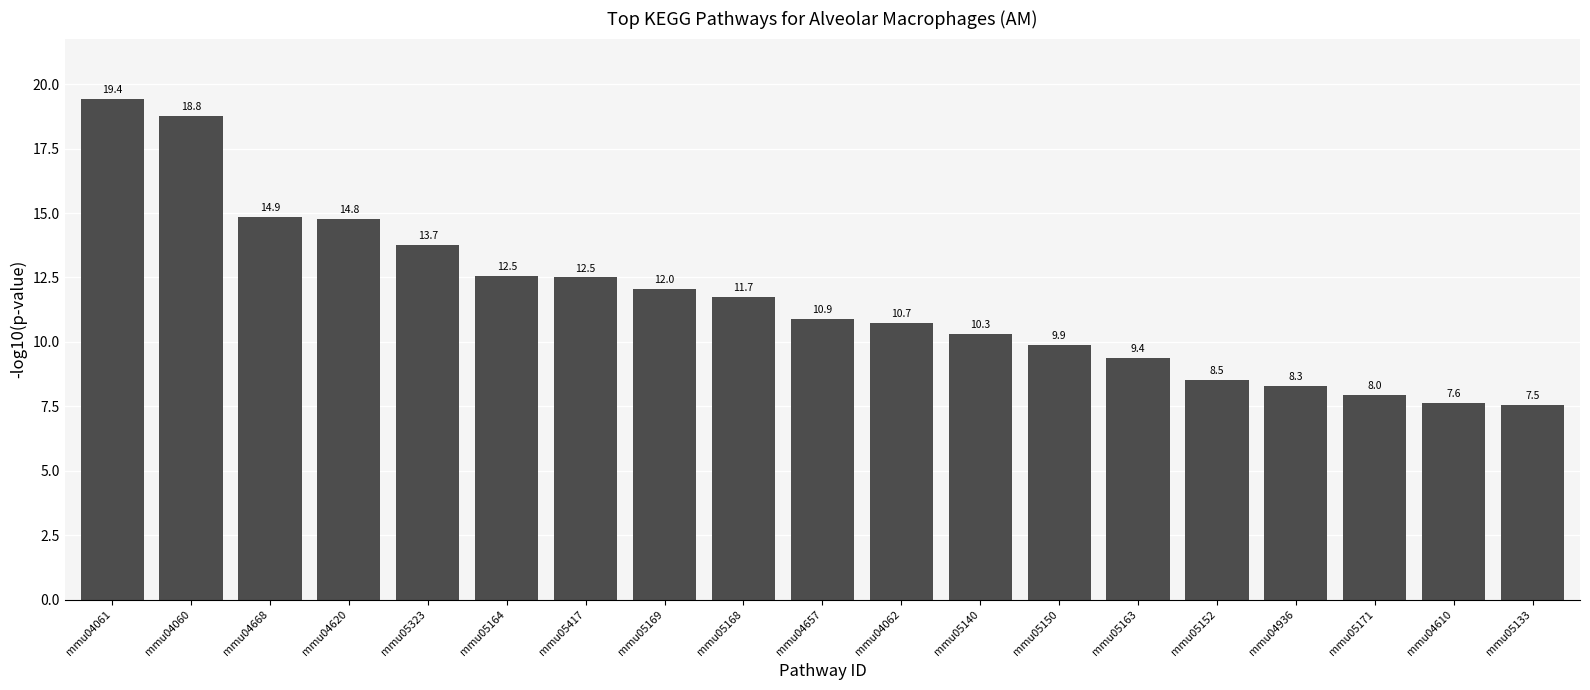

What is the maximum value shown in the chart?

19.4